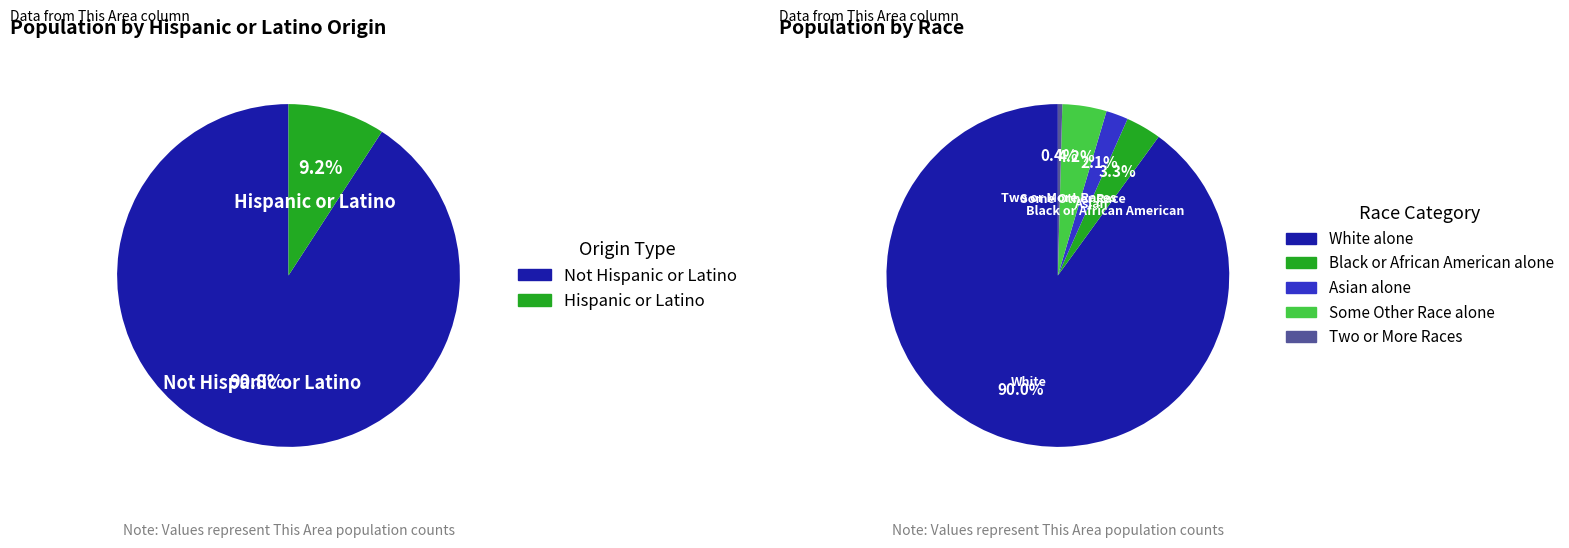

Which category has the smallest portion of the pie?

Hispanic or Latino